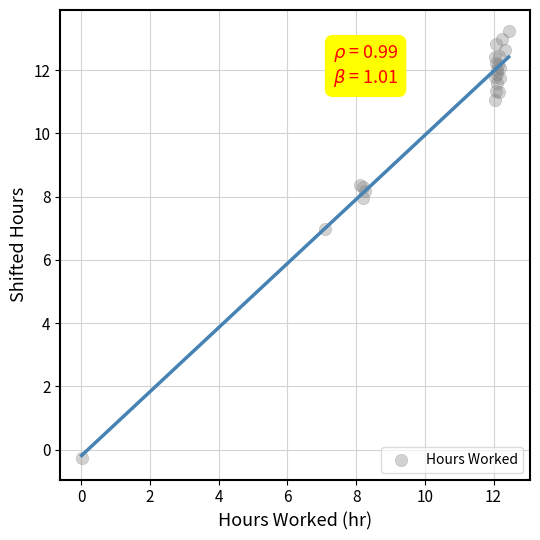

What Y value in the scatter plot is closest to 6?

7.0